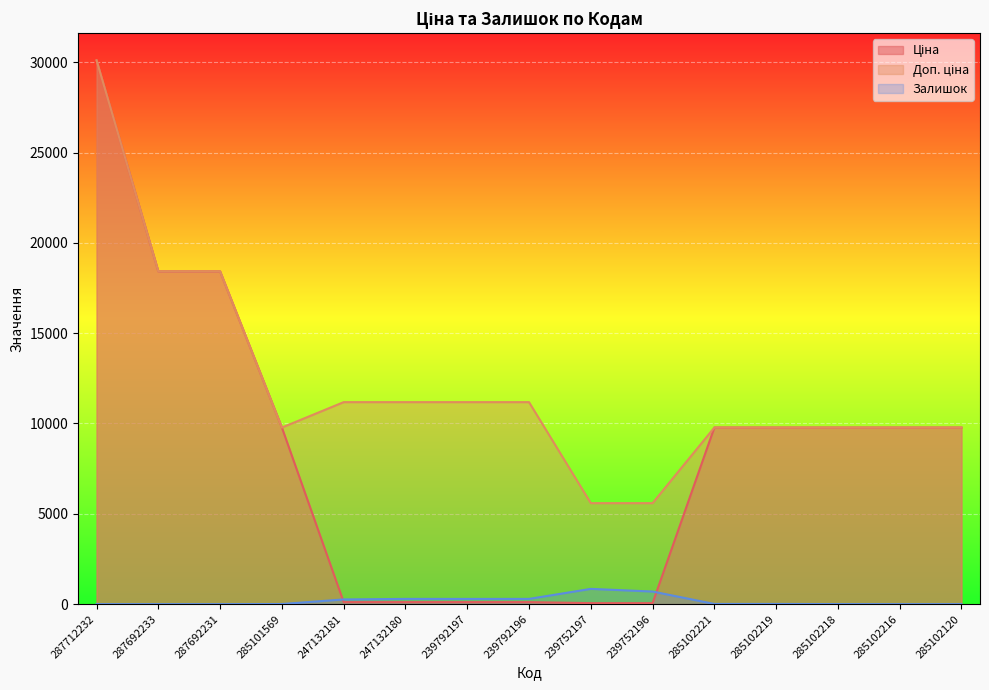

List the labels in order of Залишок value, largest first.

239752197, 239752196, 247132180, 239792196, 239792197, 247132181, 285102221, 285102219, 285101569, 285102218, 287712232, 287692233, 287692231, 285102216, 285102120